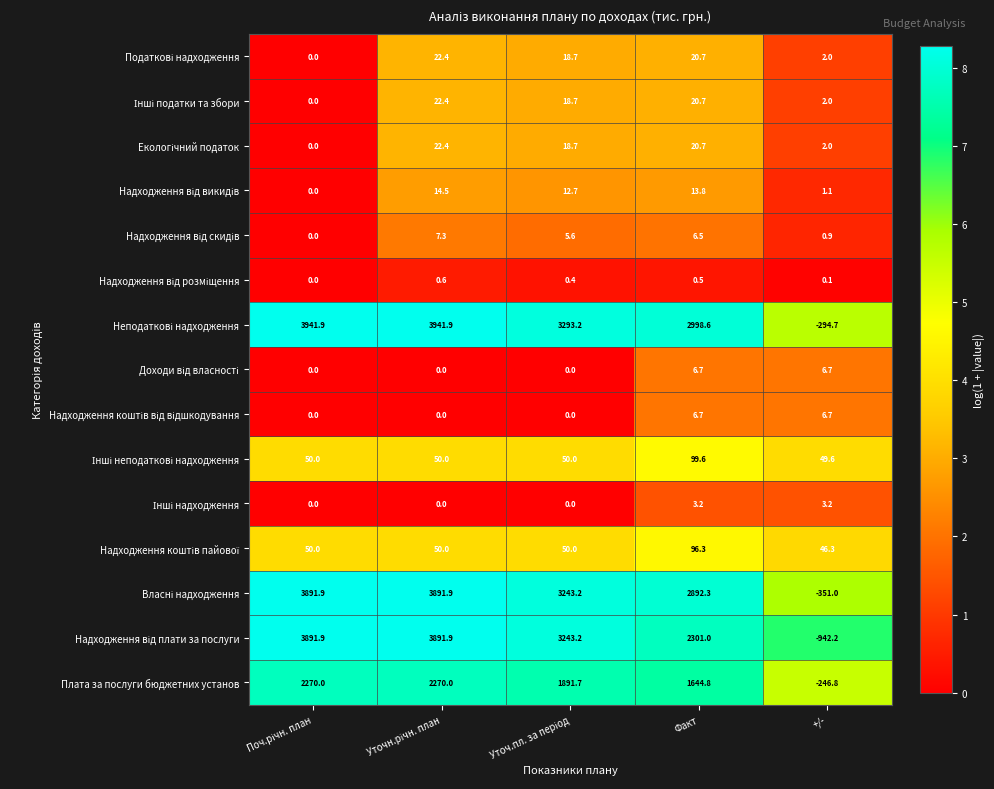

What is the total value across all series at +/-?

-1714.1